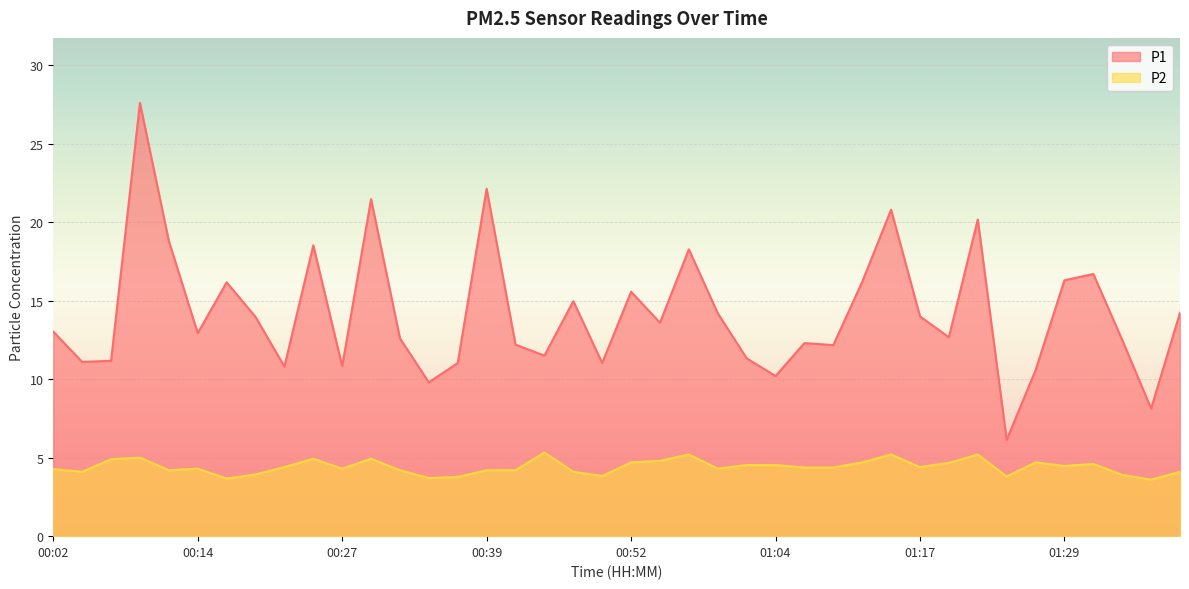

Is the value of P2 at 00:32 greater than the value of P1 at 01:14?

No